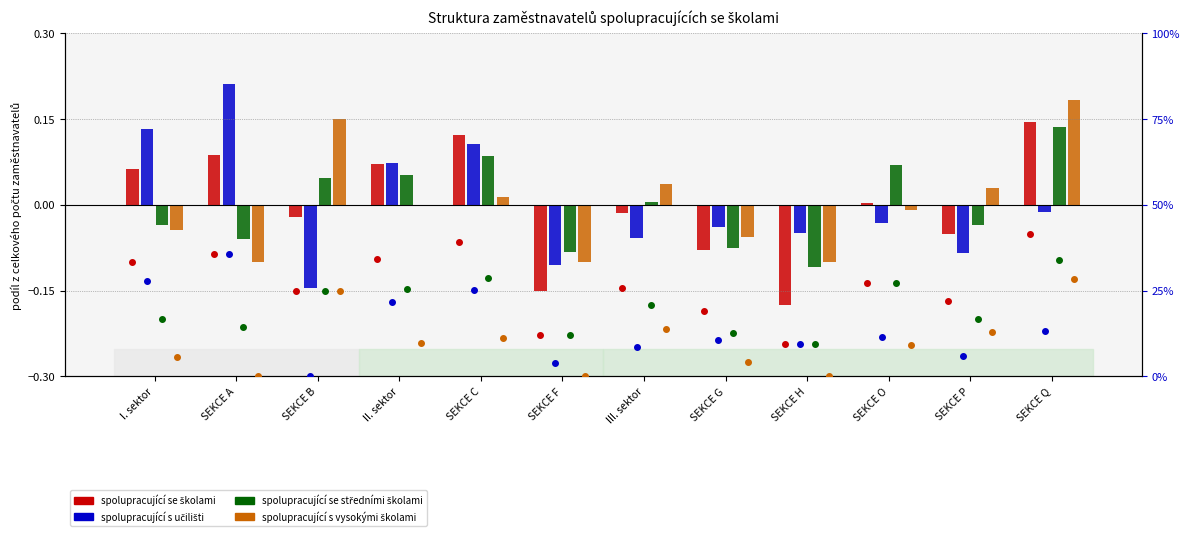

Is the value of spolupracující se školami at SEKCE H greater than the value of spolupracující se středními školami at SEKCE B?

No